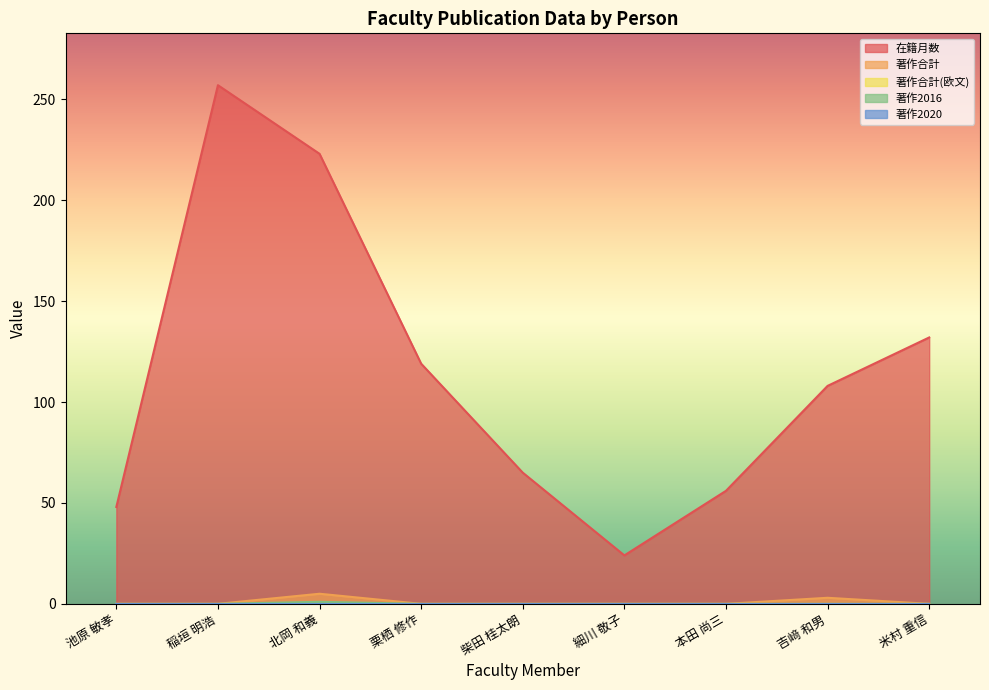

What is the minimum value for 在籍月数?

24